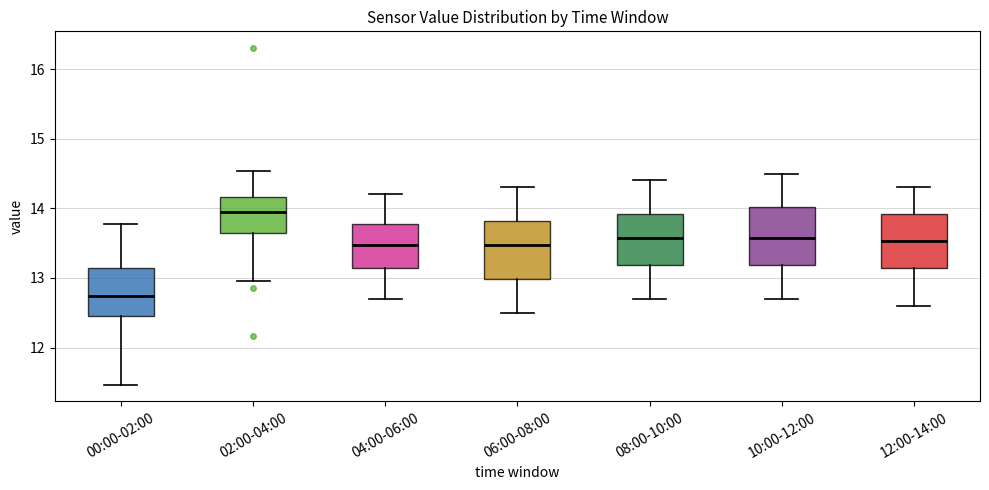

Which box's median line is the lowest?

00:00-02:00